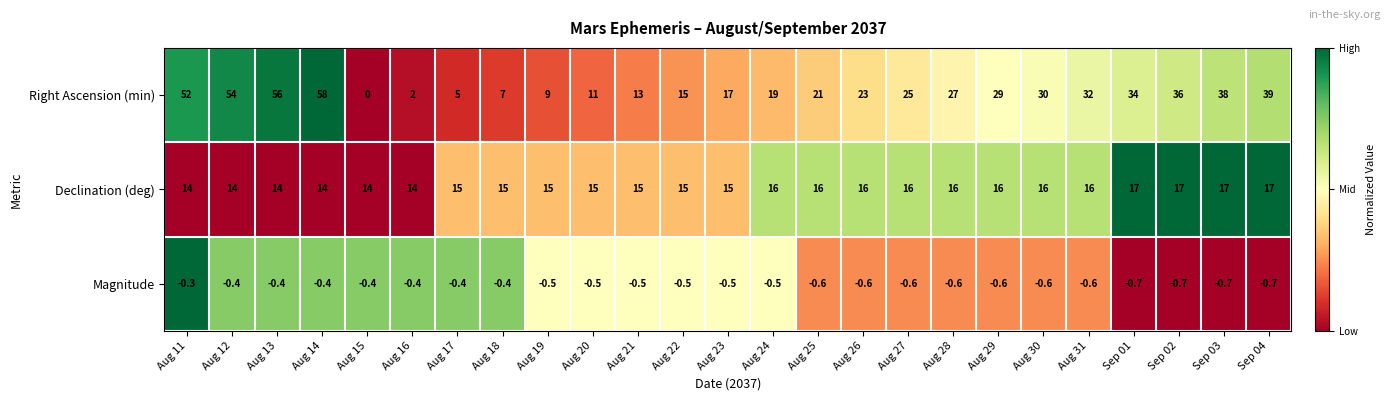

What is the sum of all Right Ascension (min) values?

652.0